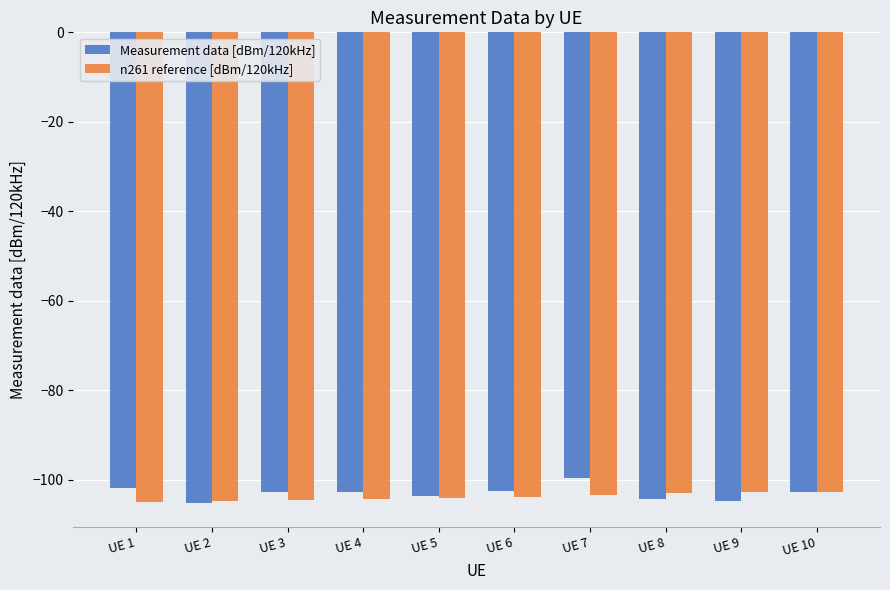

What is the lowest value of the Measurement data [dBm/120kHz] series?

-105.2